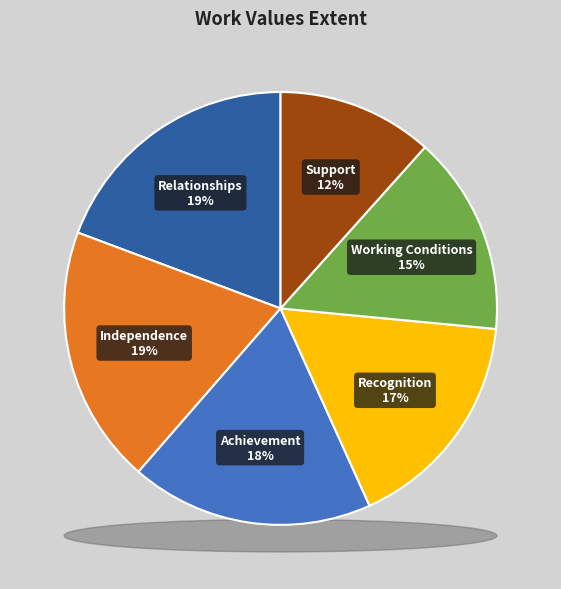

Approximately how many times larger is the value at Independence compared to Support?

1.7